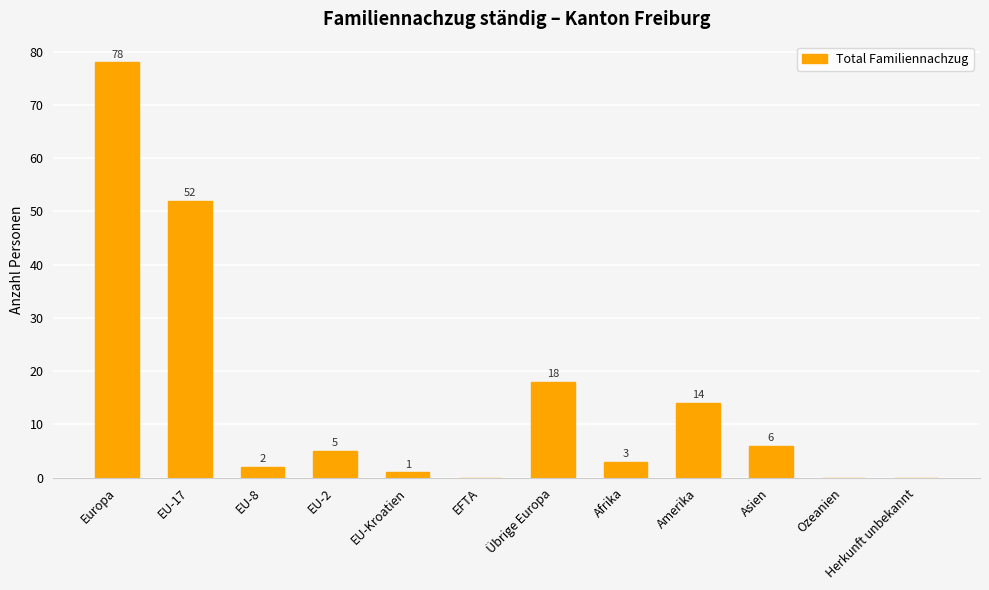

Reading left to right, list all the values displayed in this chart.

Europa=78	EU-17=52	EU-8=2	EU-2=5	EU-Kroatien=1	EFTA=0	Übrige Europa=18	Afrika=3	Amerika=14	Asien=6	Ozeanien=0	Herkunft unbekannt=0